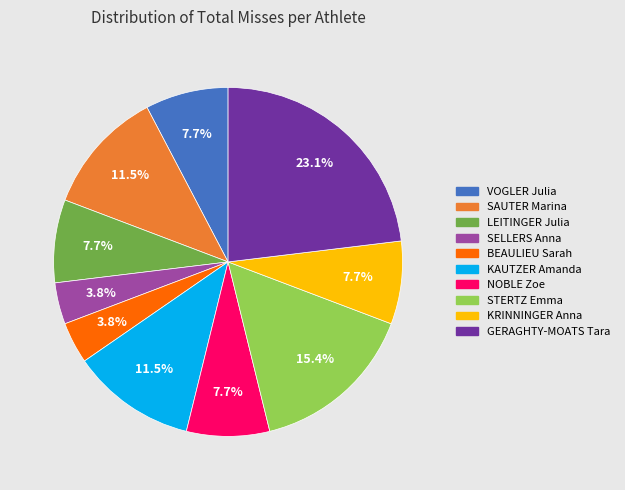

The KRINNINGER Anna slice represents 8% of the pie. True or false?

True